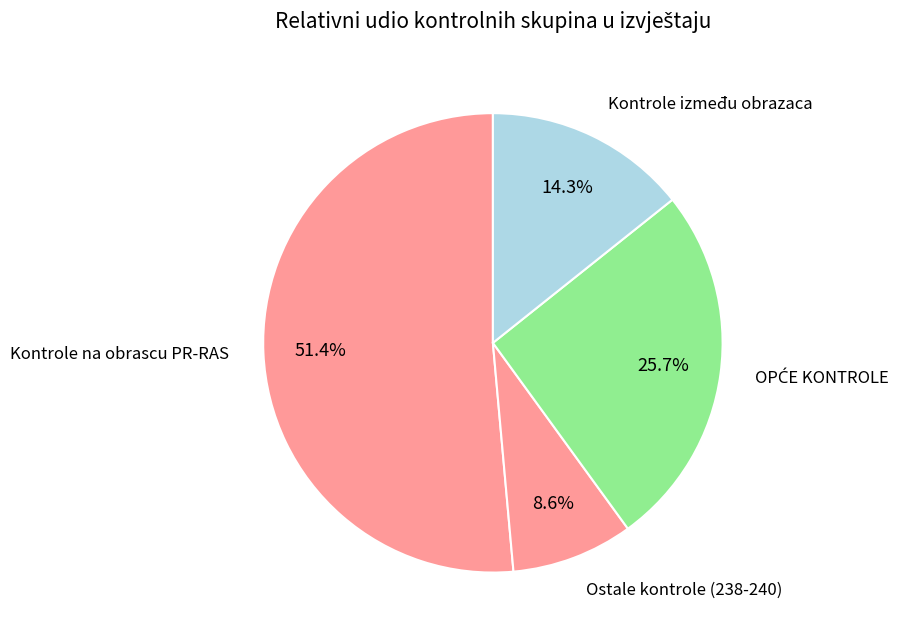

How many segments does this pie chart have?

4